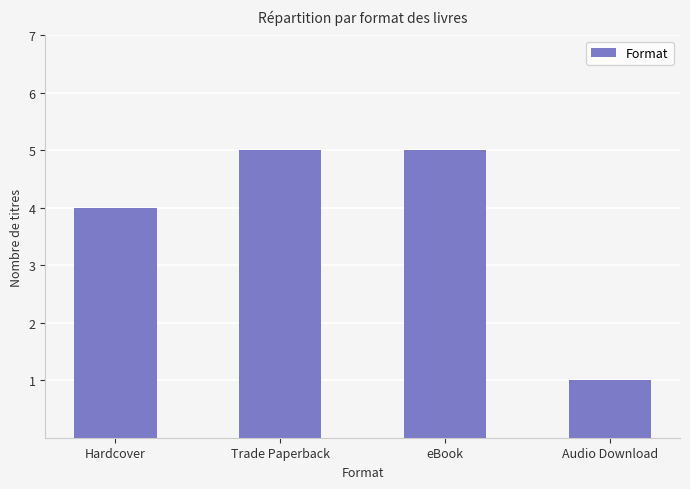

What is the ratio of the value at Hardcover to the value at Audio Download?

4.0